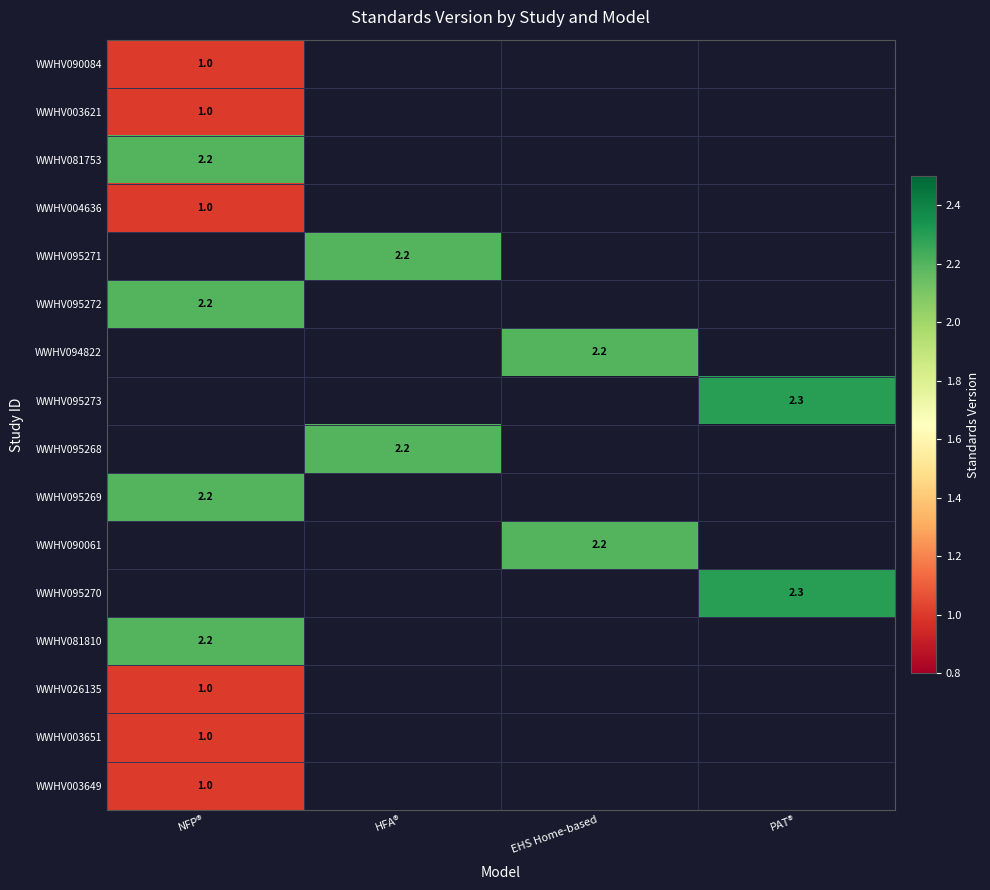

Where is WWHV081810 nearest to the value 2?

NFP®